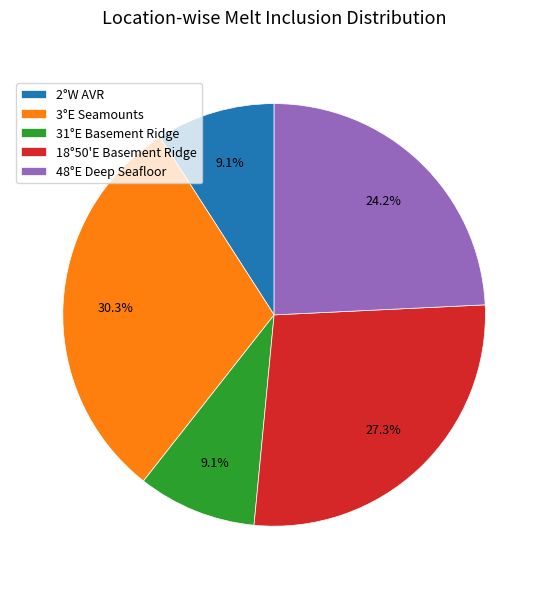

Approximately how many times larger is the value at 2°W AVR compared to 48°E Deep Seafloor?

0.4